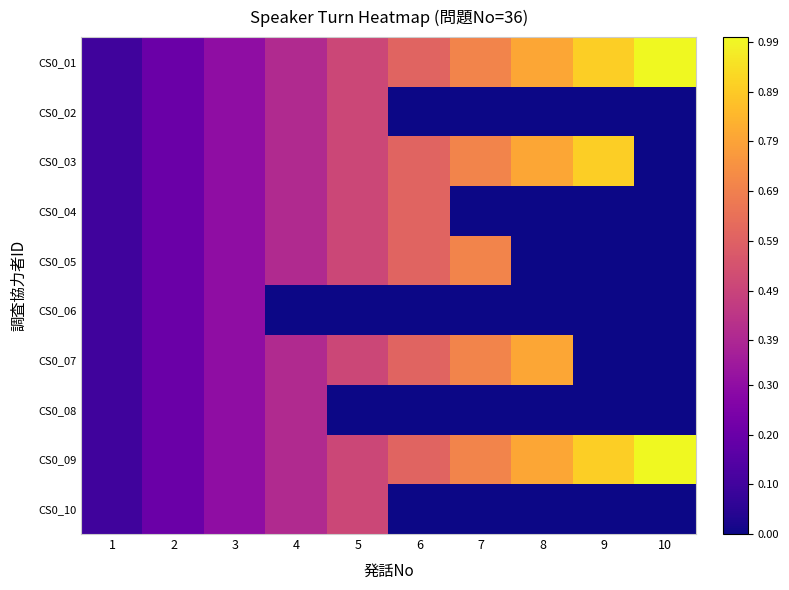

Which series has the widest spread of values?

CS0_01